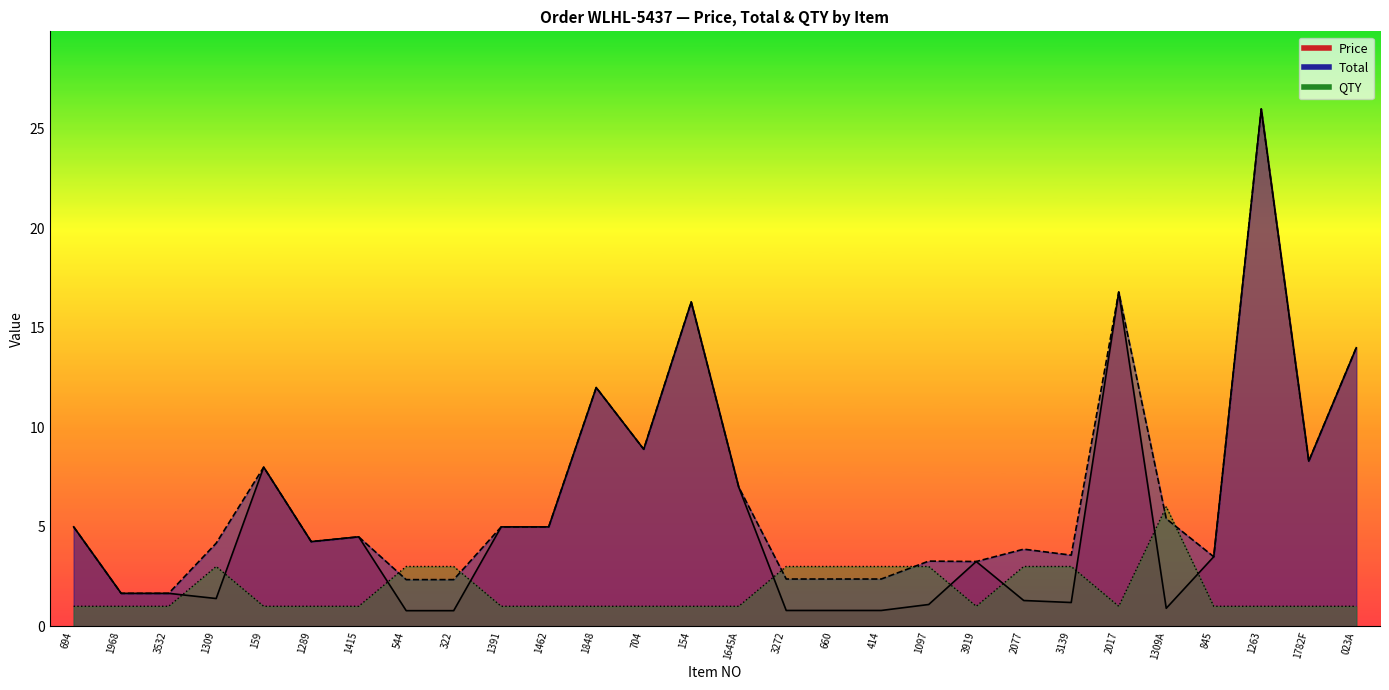

Read the Total value at 845.

3.5